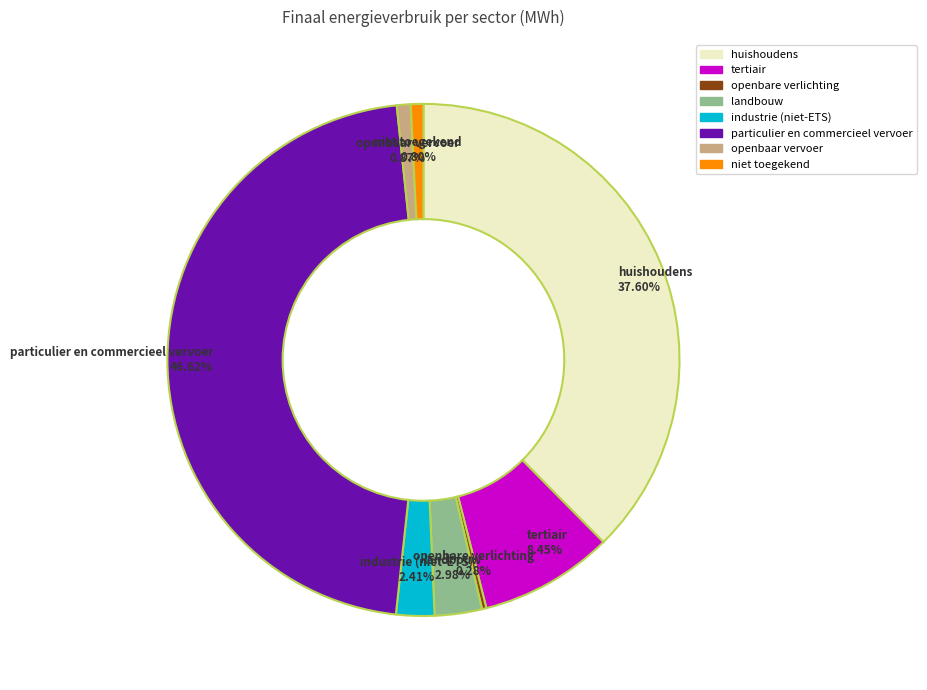

How many segments does this pie chart have?

8